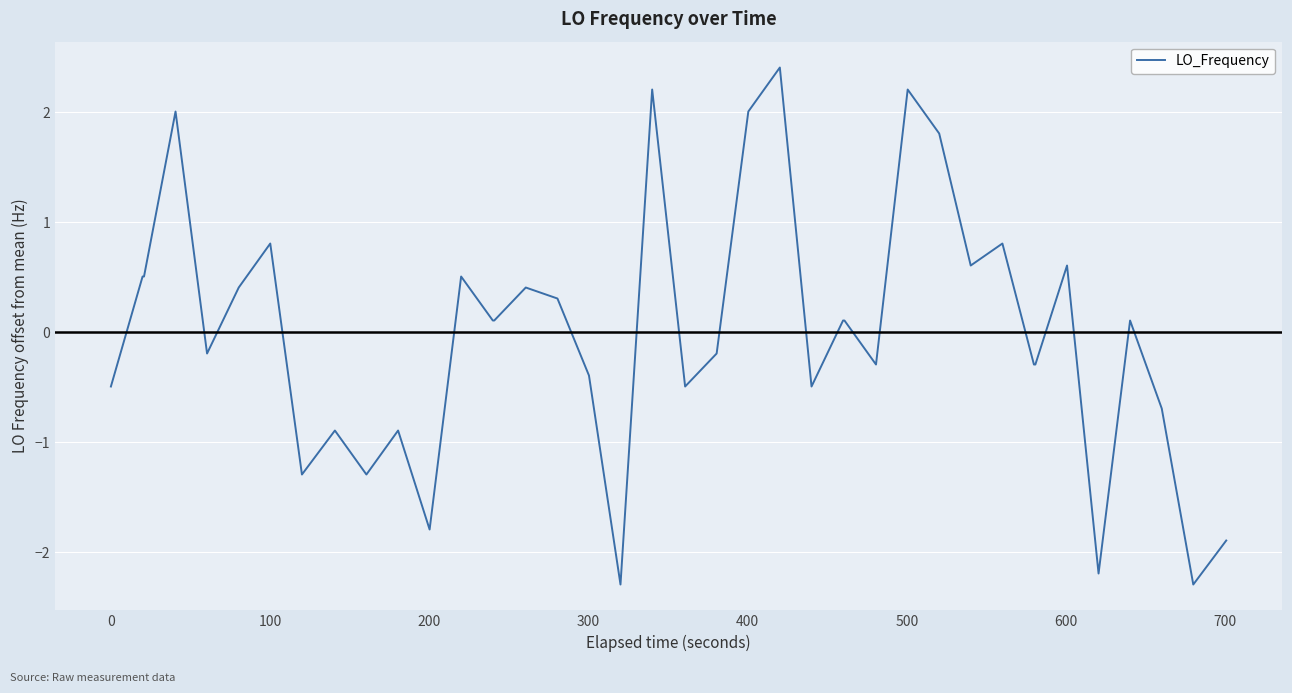

What is the difference between the maximum and minimum values?

4.7